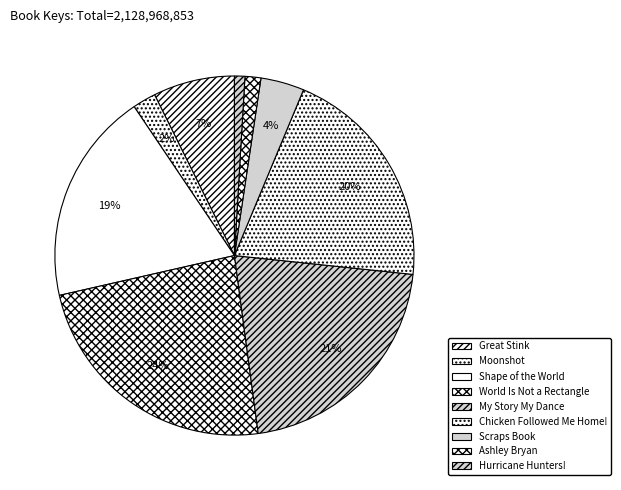

Is there a majority slice in this chart?

No